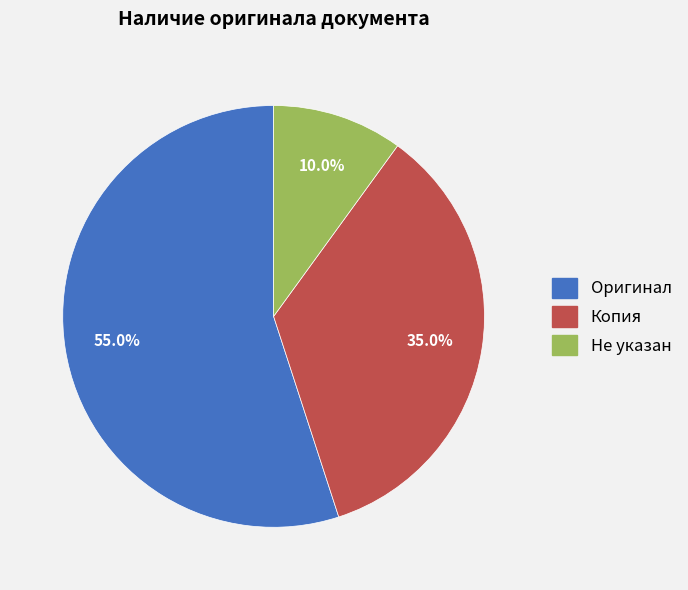

Is there any slice that represents more than half of the pie?

Yes